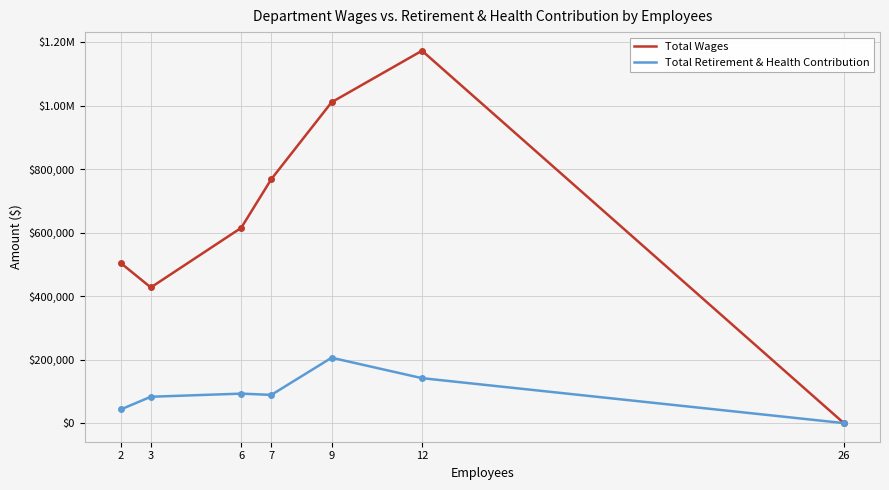

What is the total value across all series at 2?

547241